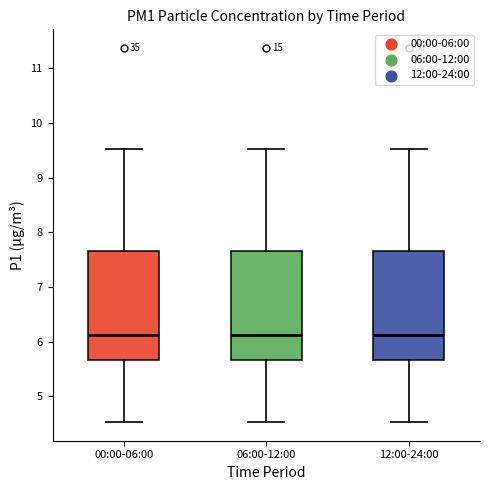

Where does the median line of the box for 00:00-06:00 sit on the y-axis? The values are not printed on the chart, so give them approximately, as read against the axis.

6.1